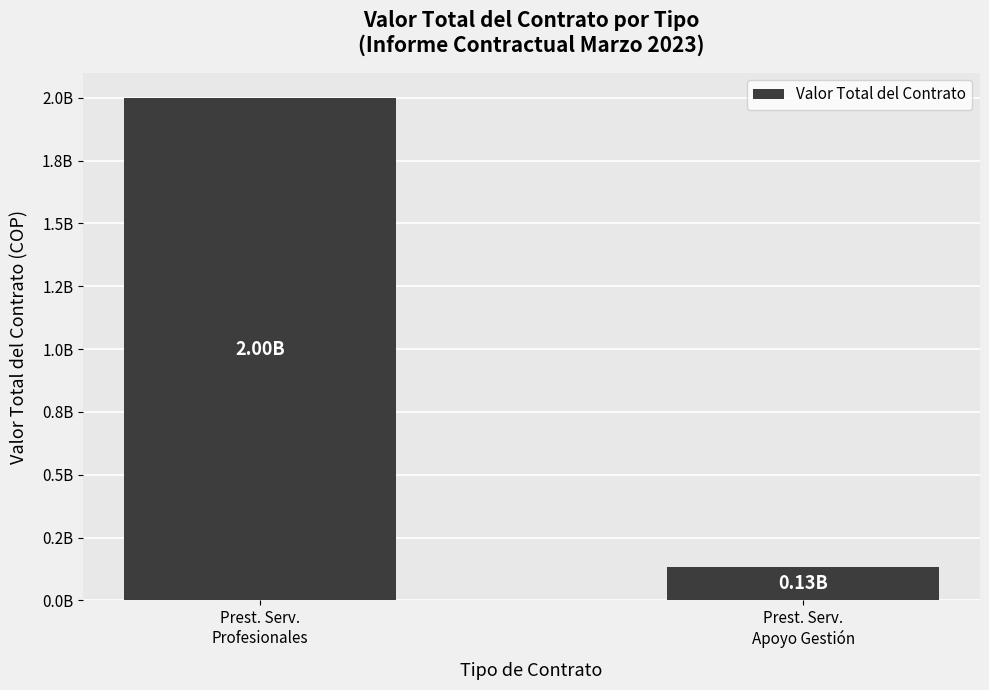

What is the smallest value displayed?

133200000